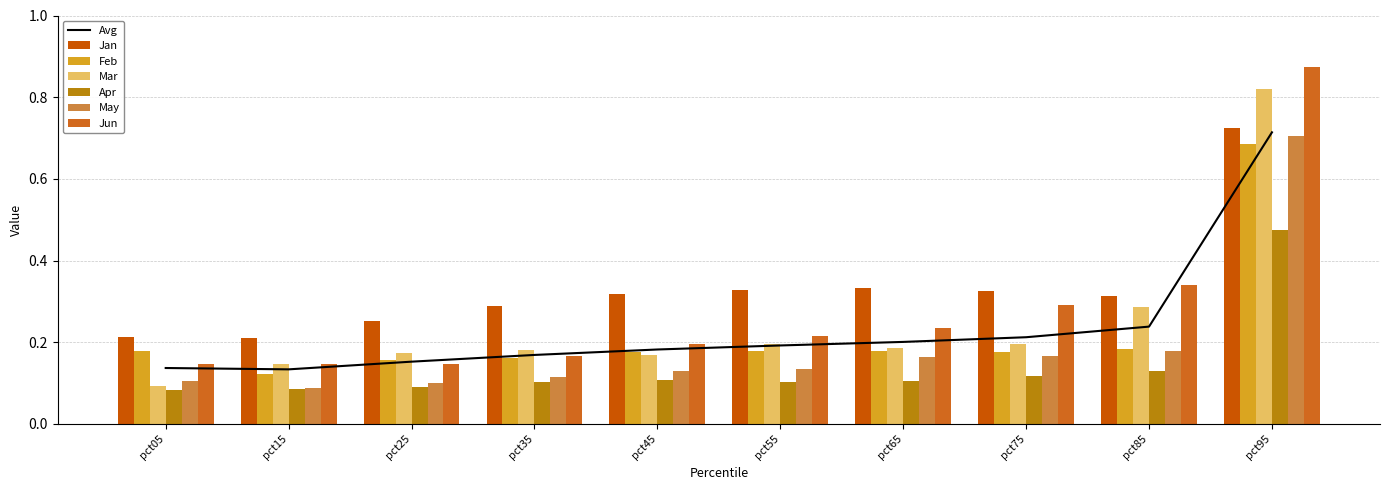

At which category is the sum across all series the highest?

pct95